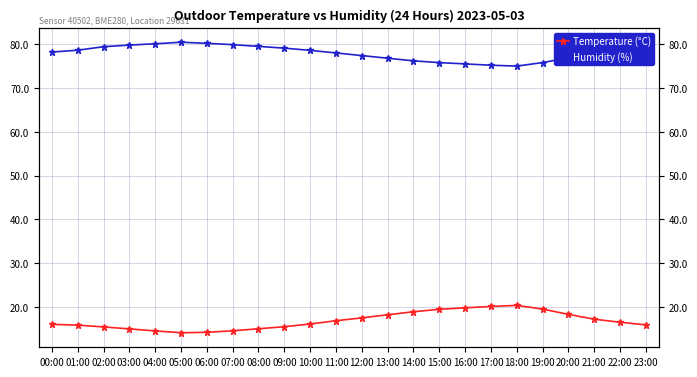

List the series in order of their peak value, highest first.

Humidity (%), Temperature (°C)